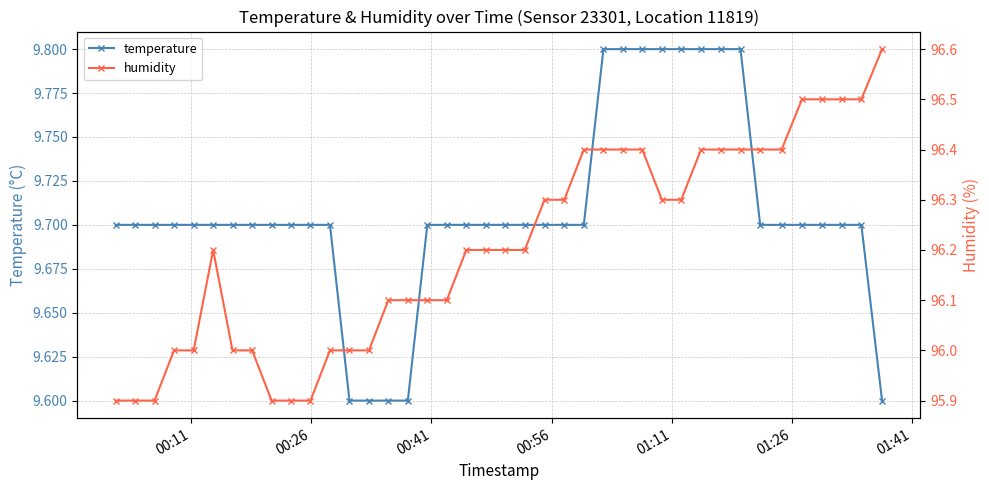

Rank the series by their average value, from lowest to highest.

temperature, humidity